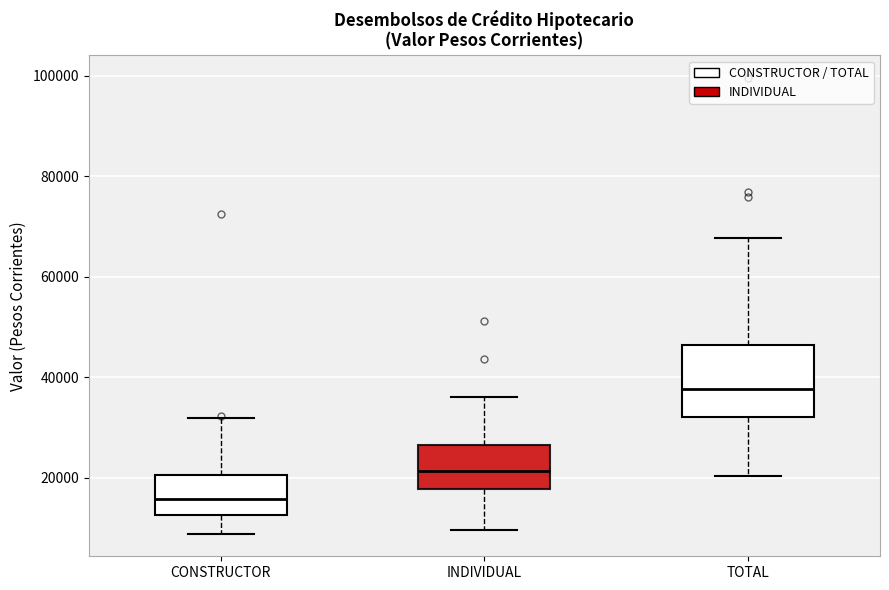

Which box is the tallest, from its lower edge to its upper edge?

TOTAL